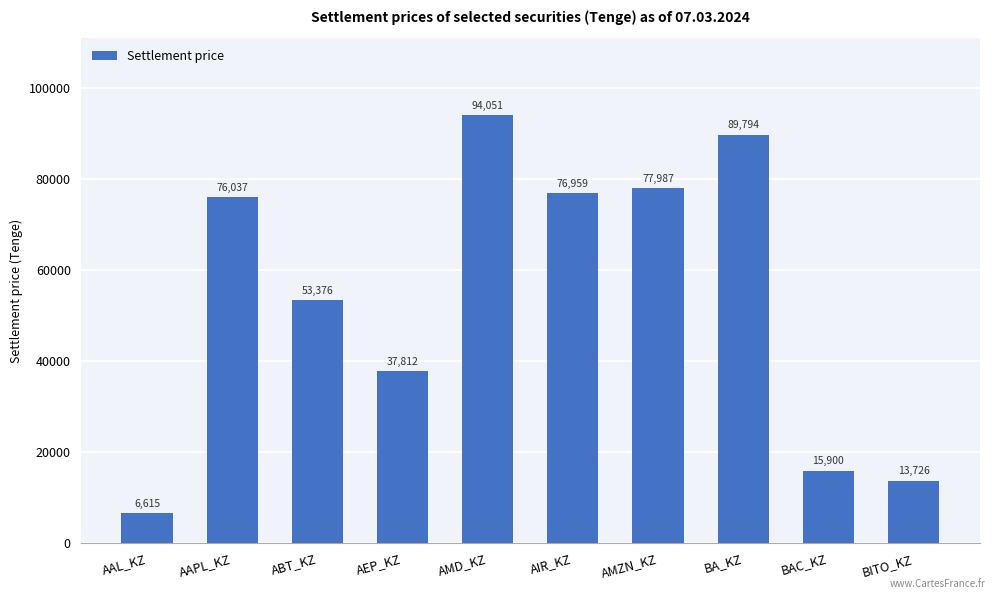

What value does the data have at BA_KZ?

89793.8